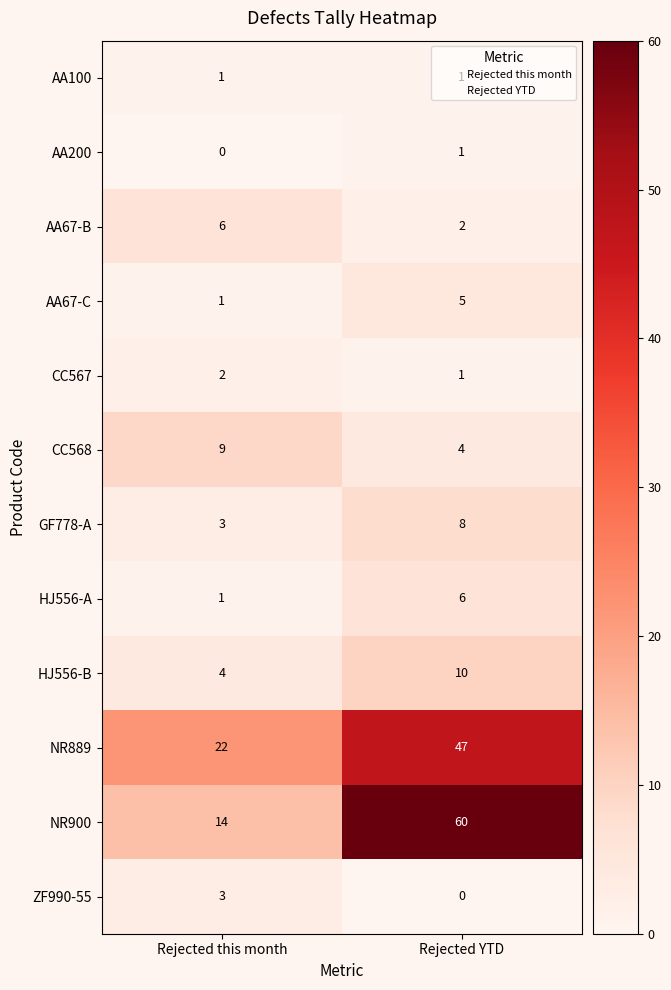

Which series has the largest total across all categories?

NR900